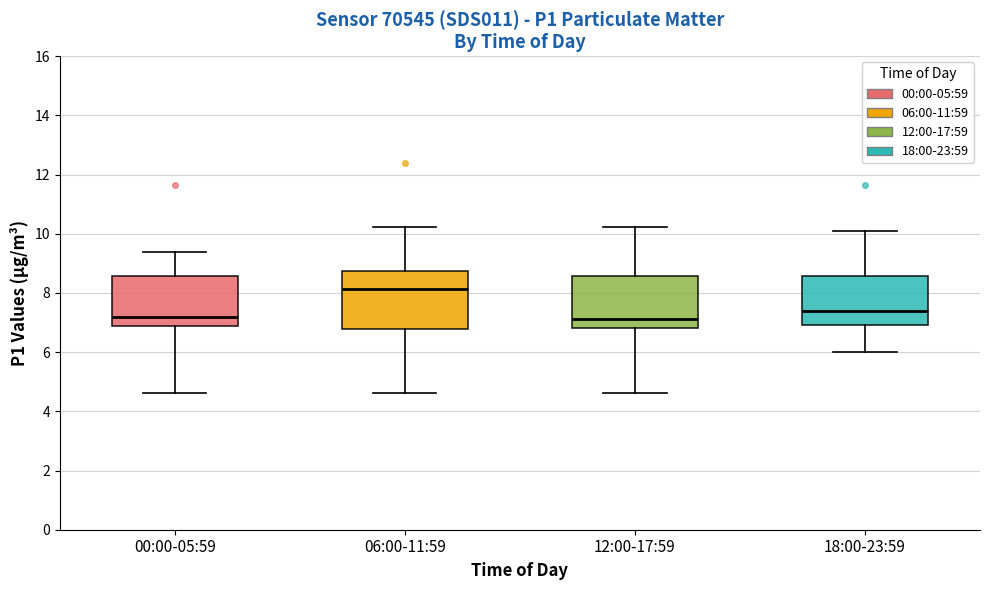

Where does the upper whisker of the box for 12:00-17:59 end on the y-axis? The values are not printed on the chart, so give them approximately, as read against the axis.

10.2